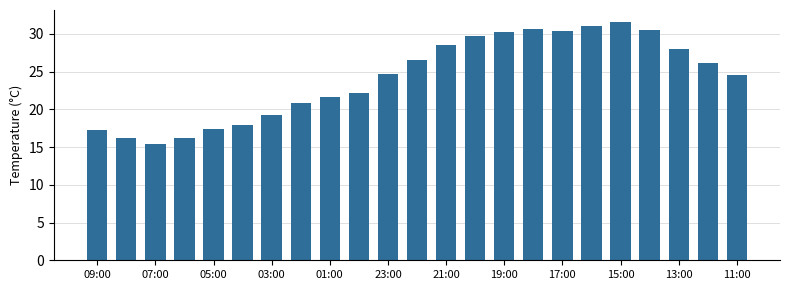

What is the smallest value displayed?

15.4